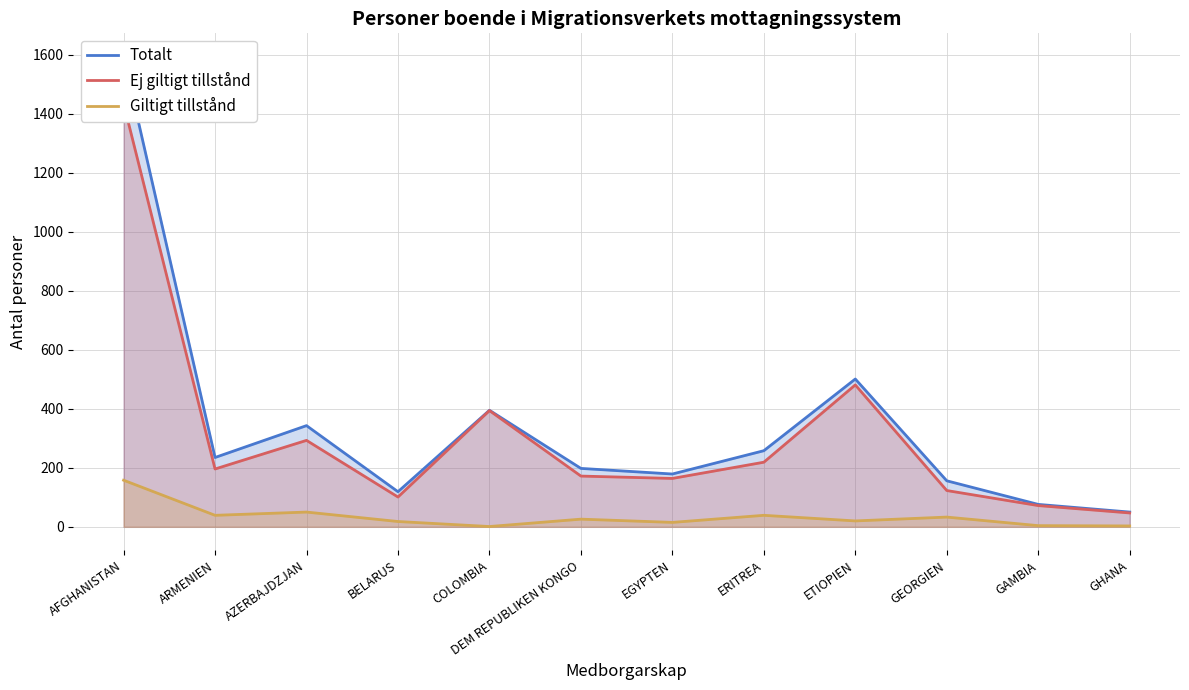

Rank the series at GEORGIEN from highest to lowest value.

Totalt, Ej giltigt tillstånd, Giltigt tillstånd